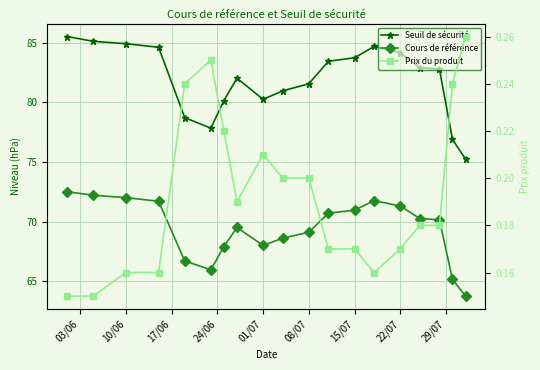

Reading left to right, what are all the values shown in this chart?

Seuil de sécurité: 85.5	85.1	84.9	84.6	78.7	77.8	80.1	82.0	80.2	80.9	81.5	83.4	83.7	84.7	84.1	82.9	82.8	76.9	75.2
Cours de référence: 72.5	72.2	72.0	71.7	66.7	66.0	67.9	69.5	68.0	68.6	69.1	70.7	71.0	71.8	71.3	70.2	70.2	65.2	63.8
Prix du produit: 0.1	0.1	0.2	0.2	0.2	0.2	0.2	0.2	0.2	0.2	0.2	0.2	0.2	0.2	0.2	0.2	0.2	0.2	0.3